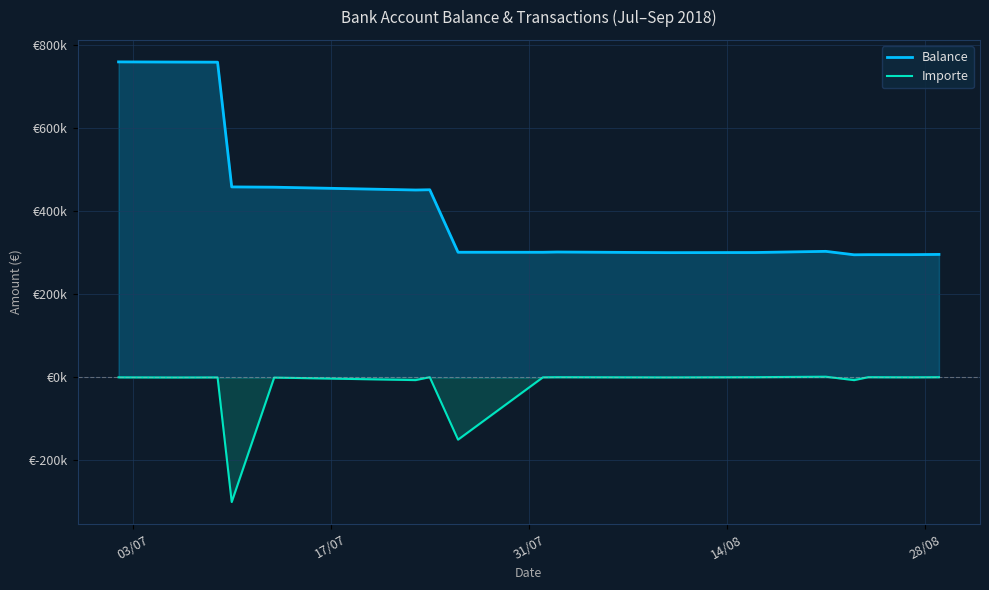

True or false: Balance and Importe intersect in this chart.

False